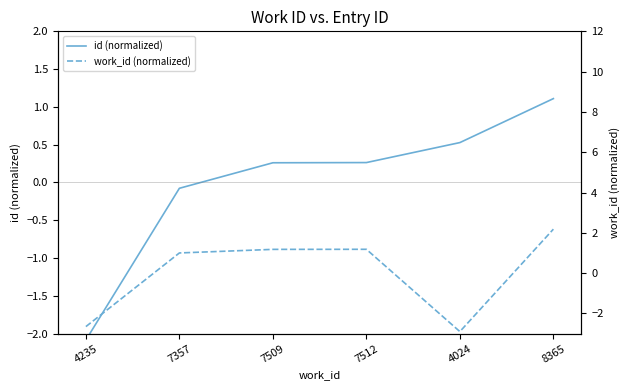

What is the approximate value of id (normalized) at 4024?

0.5